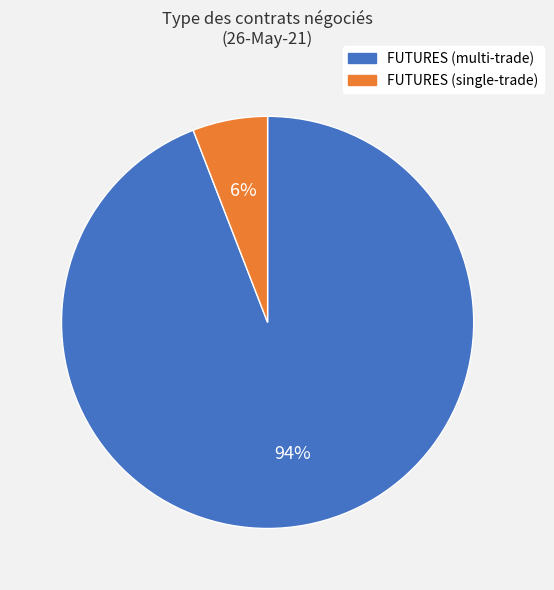

To the nearest percent, what is the average slice percentage?

50%